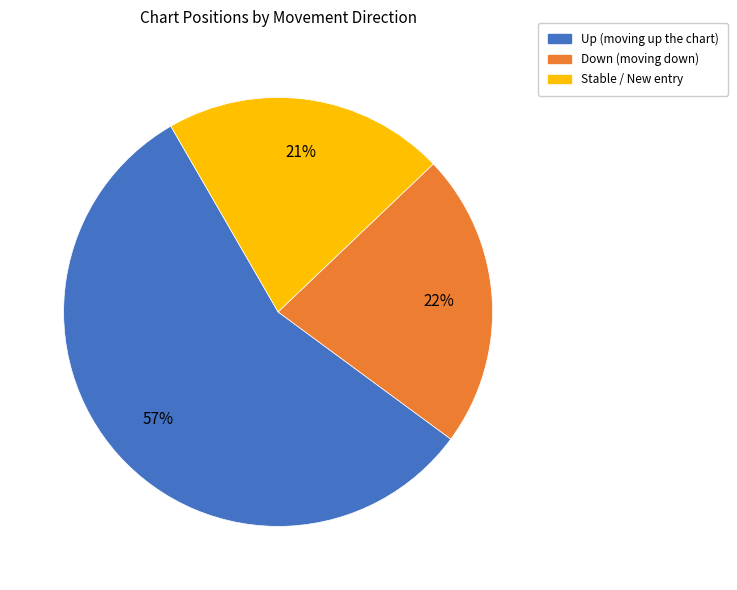

To the nearest percent, what is the average slice percentage?

33%